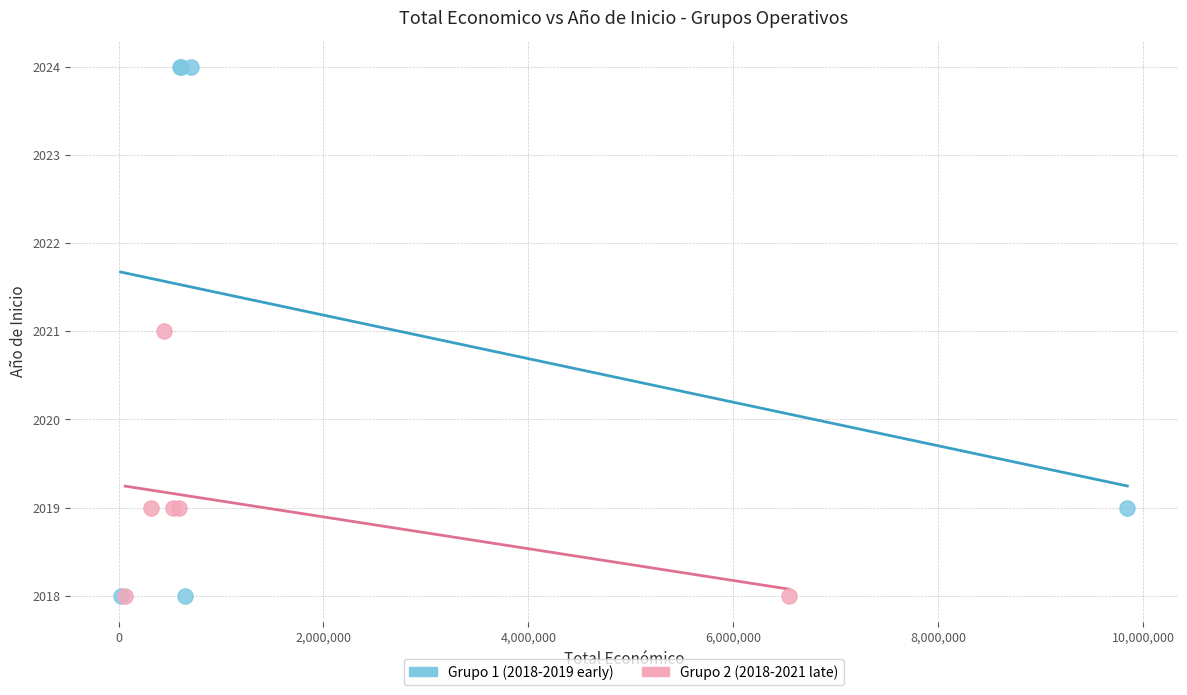

What are all the series names shown in the legend?

Grupo 1 (2018-2019 early), Grupo 2 (2018-2021 late)